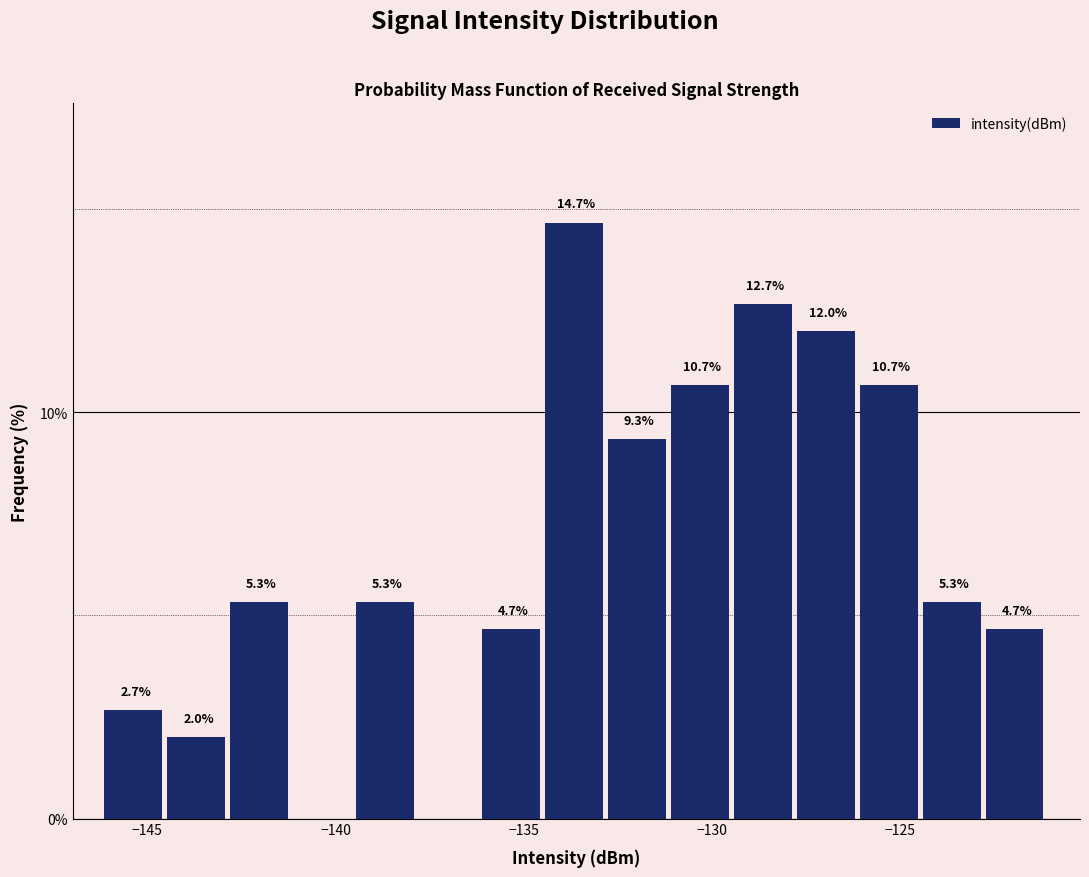

Read against the x-axis, roughly where is the centre of the tallest bar?

-133.5